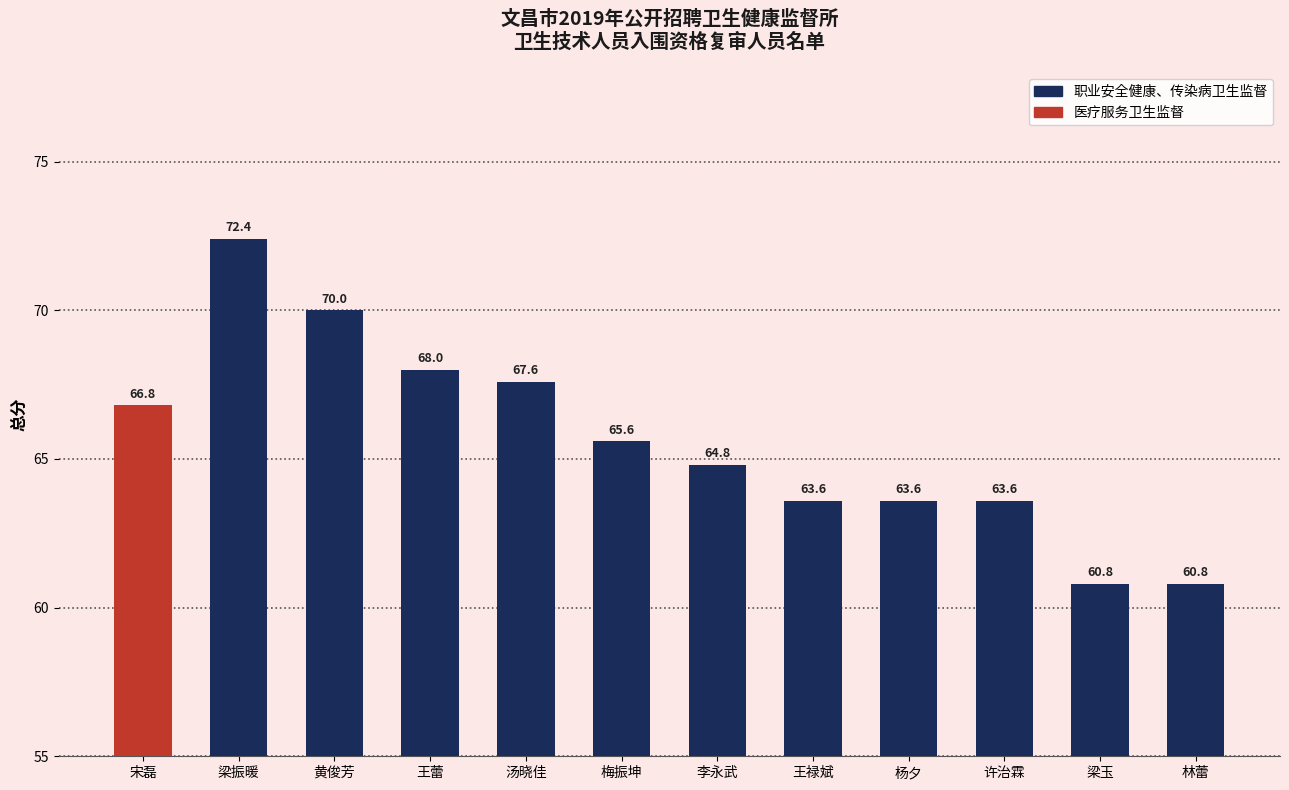

At which label does the data first exceed 65?

宋磊